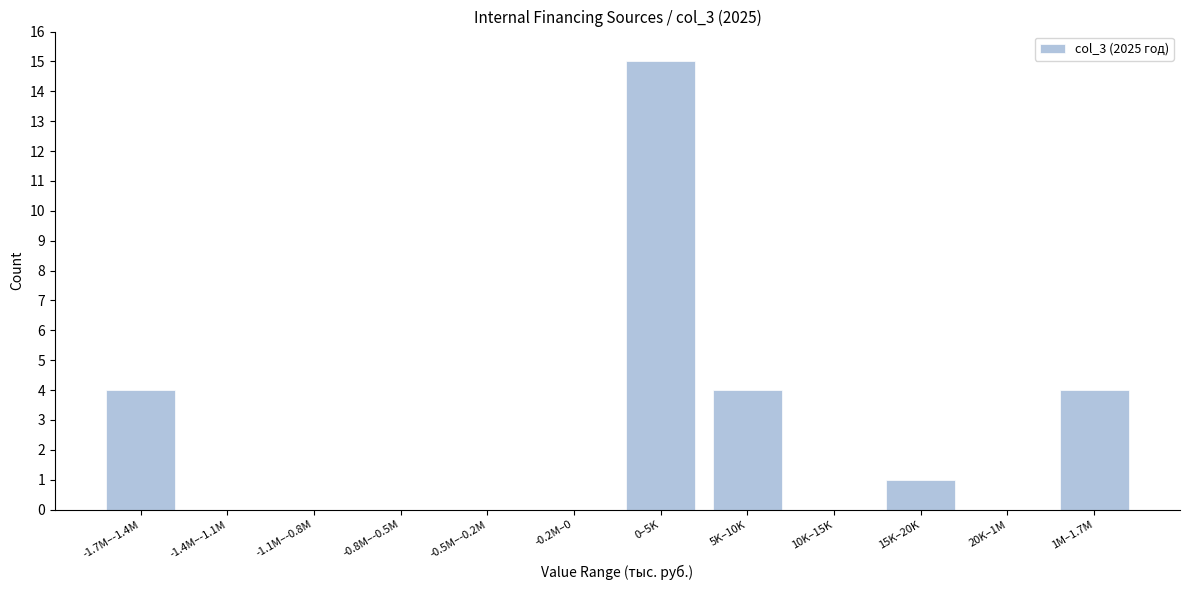

Reading left to right, list all the values displayed in this chart.

-1.7M–-1.4M=4	-1.4M–-1.1M=0	-1.1M–-0.8M=0	-0.8M–-0.5M=0	-0.5M–-0.2M=0	-0.2M–0=0	0–5K=15	5K–10K=4	10K–15K=0	15K–20K=1	20K–1M=0	1M–1.7M=4